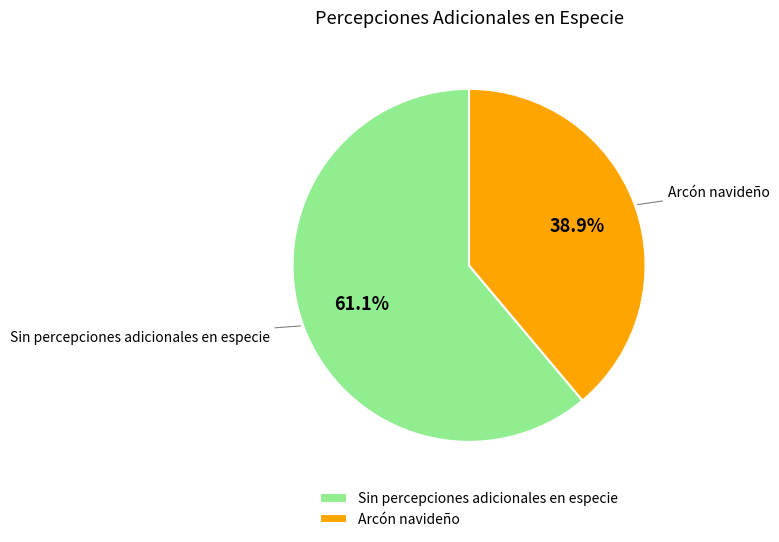

What is the ratio of the value at Sin percepciones adicionales en especie to the value at Arcón navideño?

1.6